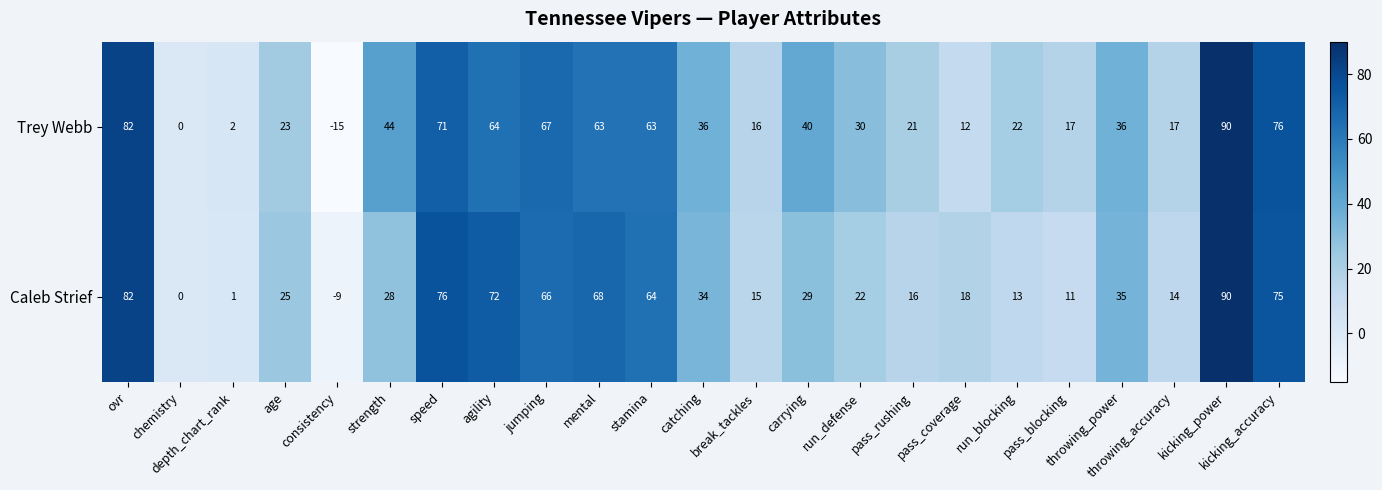

What is the minimum value for Caleb Strief?

-9